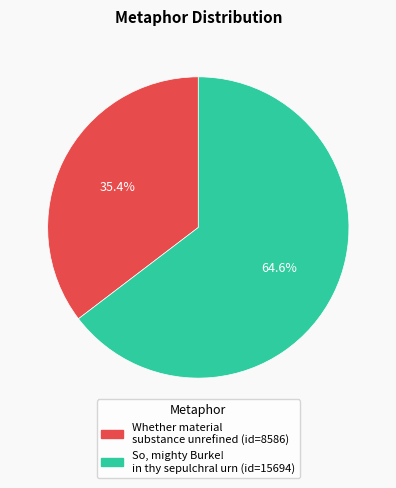

To the nearest percent, what is the average slice percentage?

50%